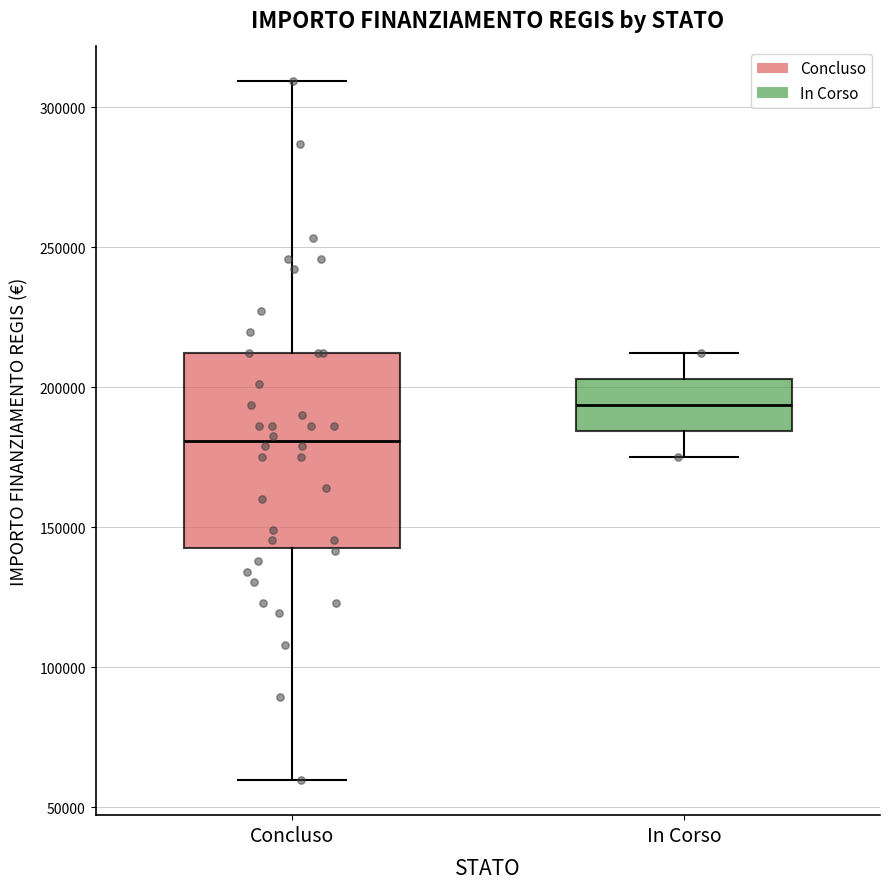

Reading left to right, transcribe this box plot: for each box, give where its median line is, the range the box spans, and where its two whiskers end, as read against the y-axis. The values are not printed on the chart, so give them approximately, as read against the axis.

Concluso: median 180000, box 145000 to 210000, whiskers 60000 to 310000
In Corso: median 195000, box 185000 to 205000, whiskers 175000 to 210000